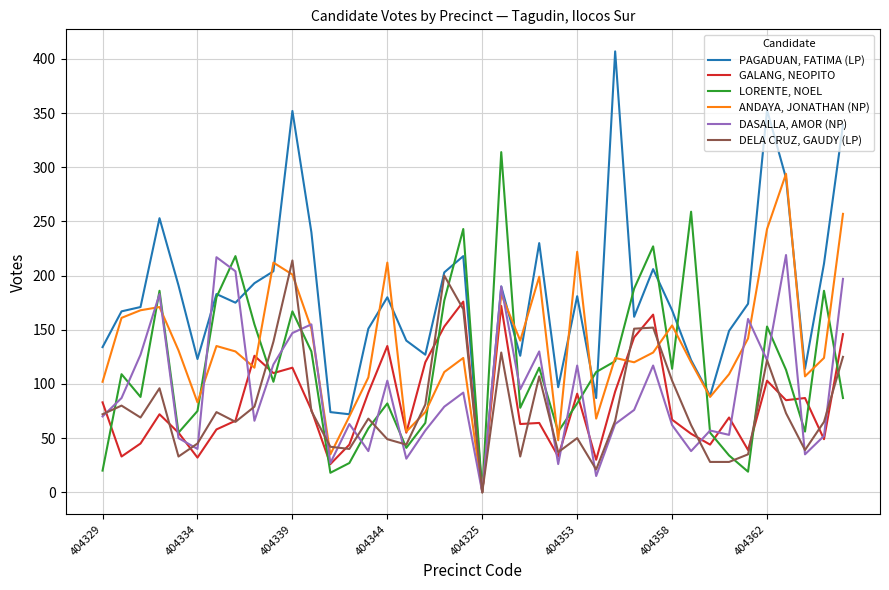

Does the chart have visible grid lines?

Yes